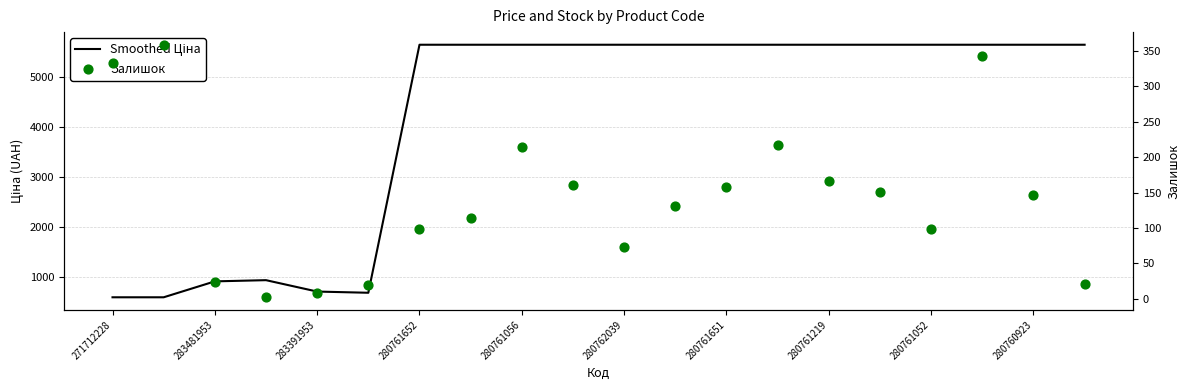

What are all the series names shown in the legend?

Smoothed Ціна, Залишок